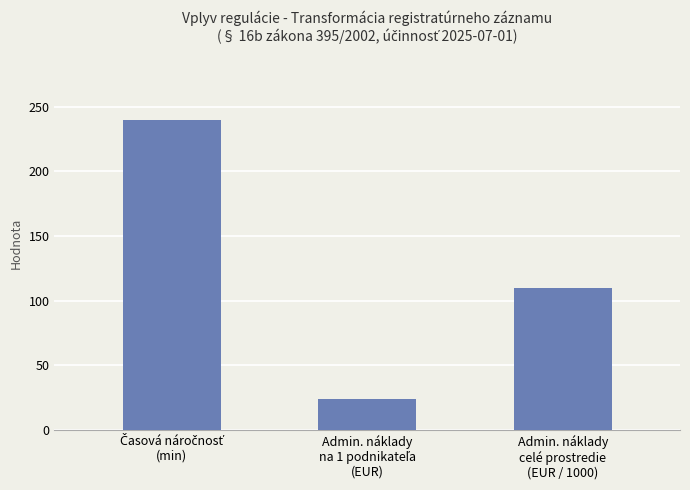

Reading left to right, transcribe all the data shown in this chart.

240.0	24.3	109.6